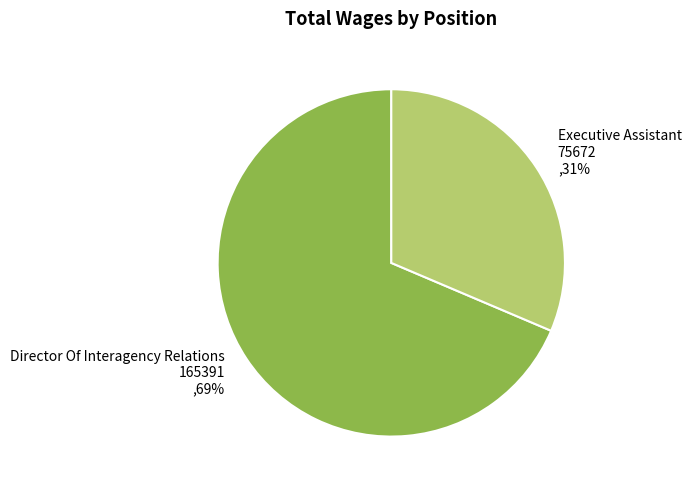

Count the number of slices in the pie.

2